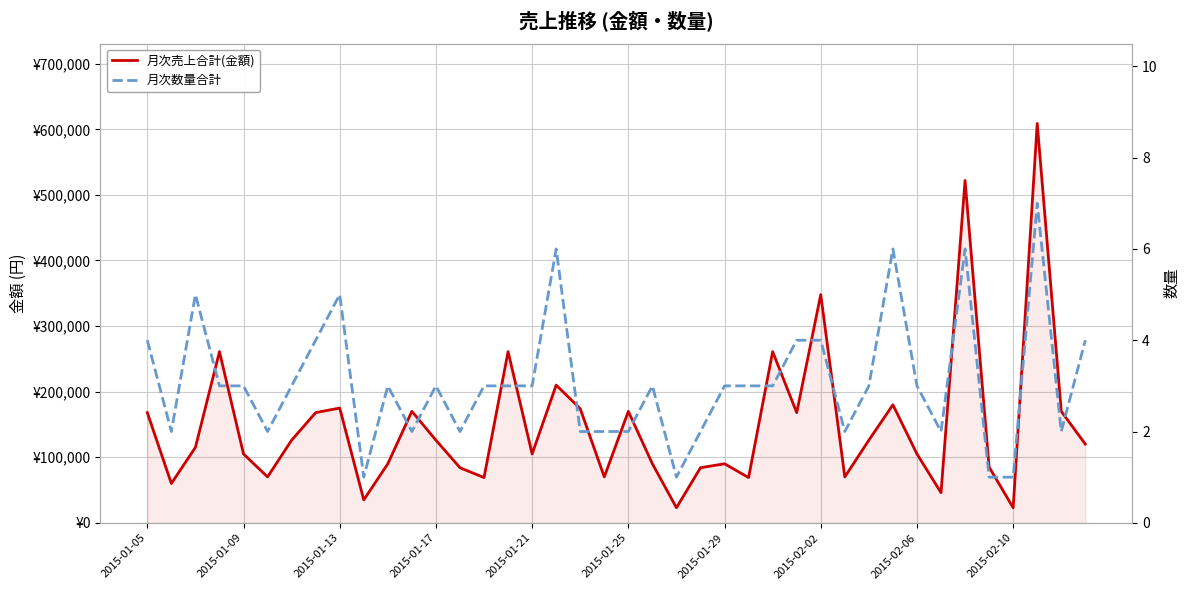

What is the difference between the highest and lowest values at 29?

69998